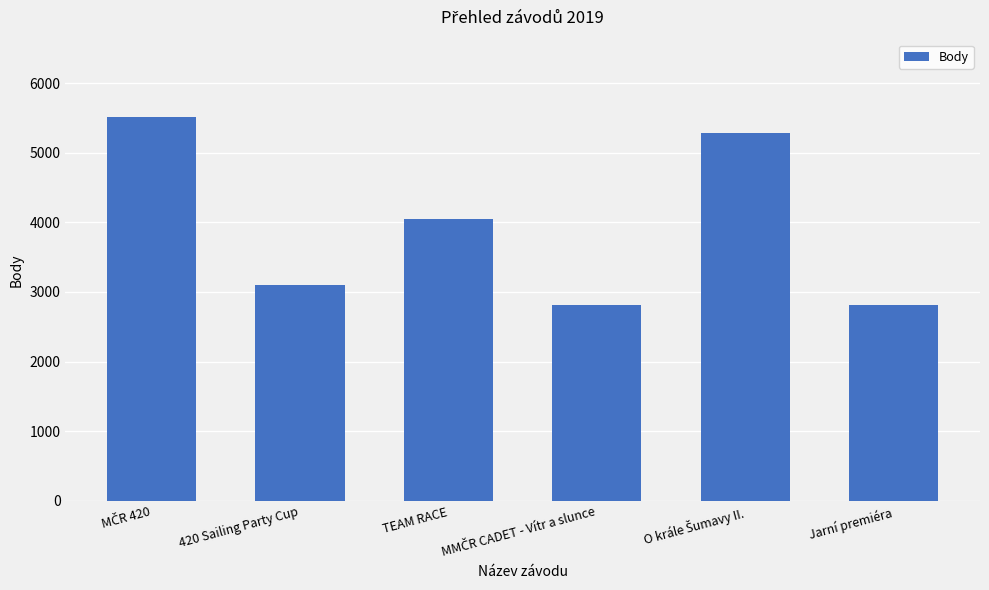

What is the label of the 1st bar from the right?

Jarní premiéra